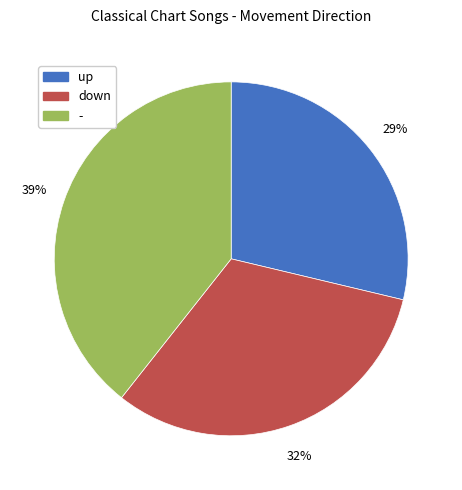

What is the largest slice in the pie chart?

-